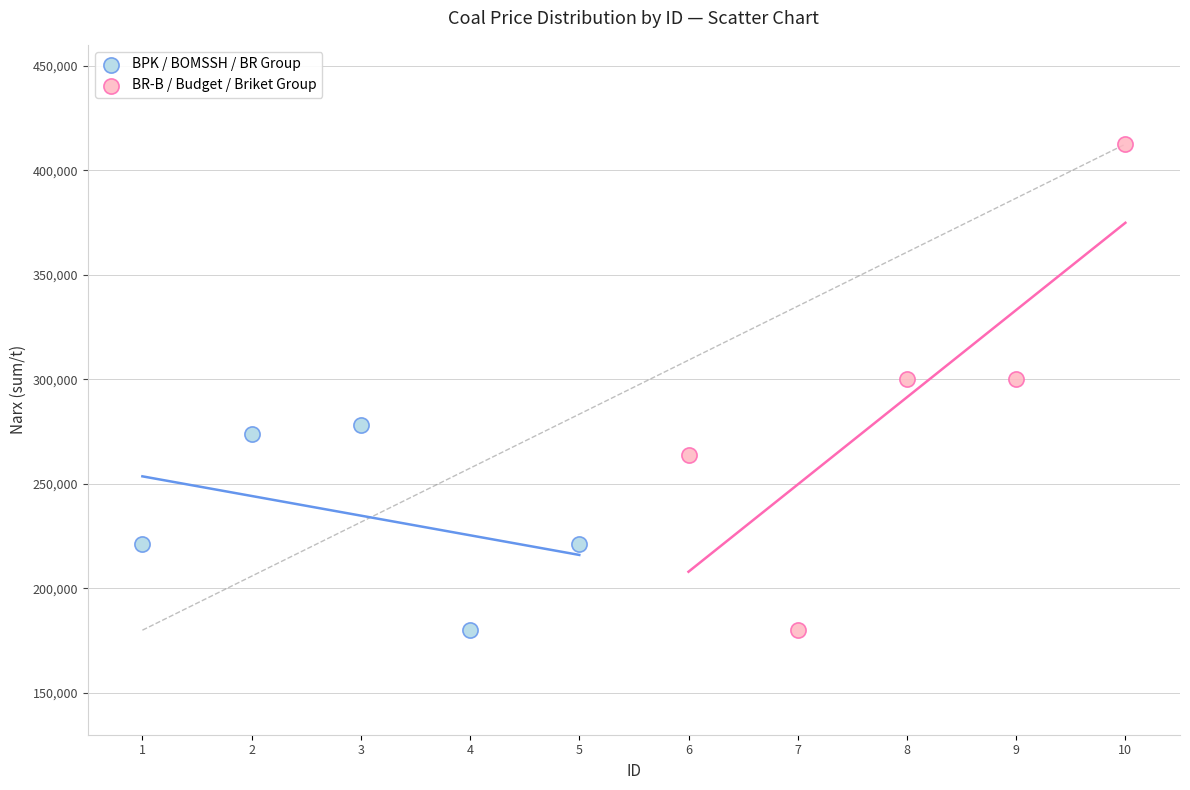

What are all the series names shown in the legend?

BPK / BOMSSH / BR Group, BR-B / Budget / Briket Group